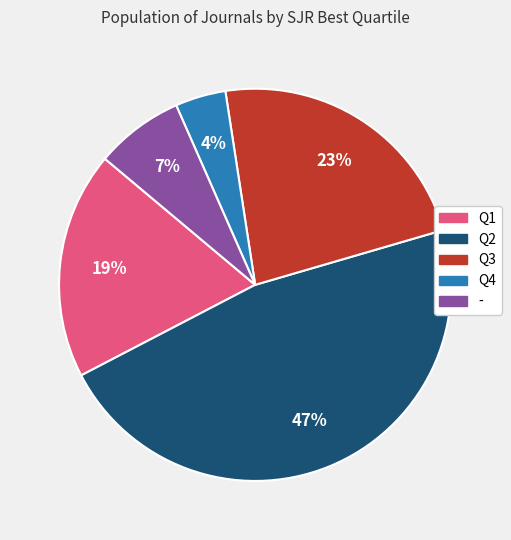

To the nearest percent, what portion does Q2 represent?

47%